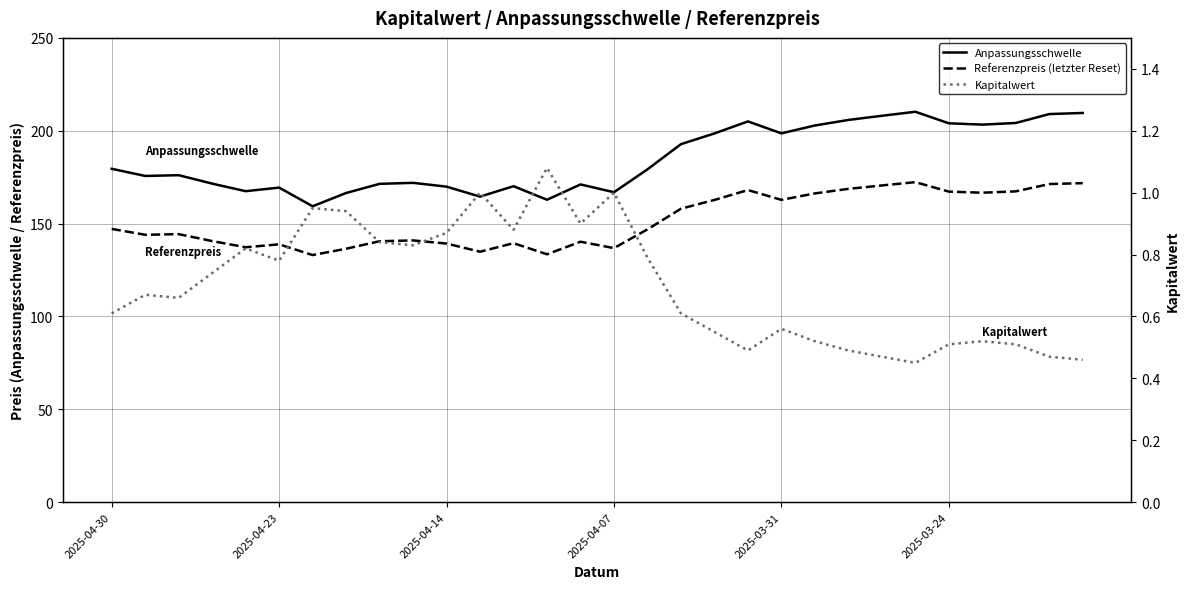

What is the maximum value shown in the chart?

210.2